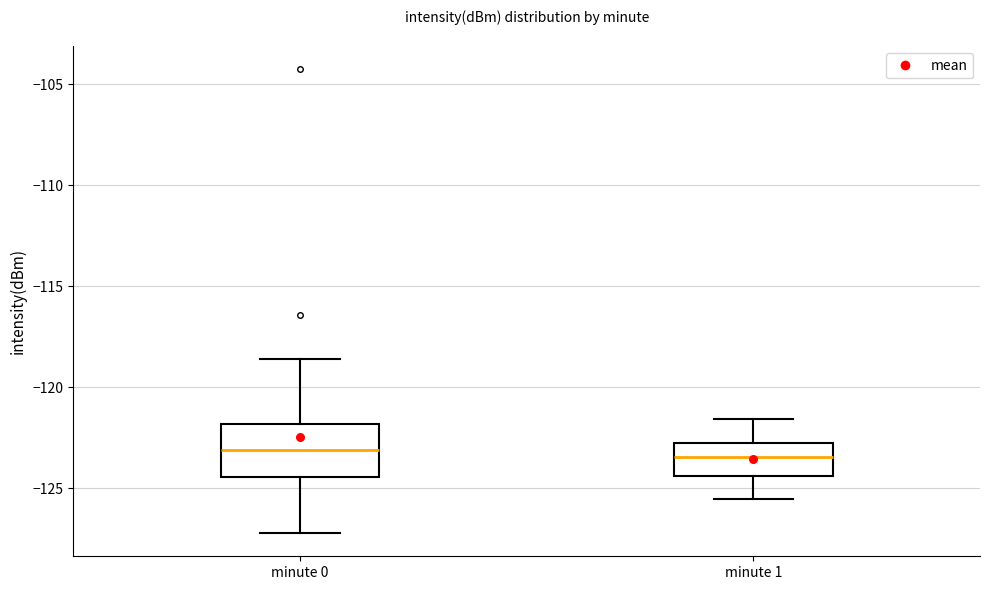

Which box is the tallest, from its lower edge to its upper edge?

minute 0